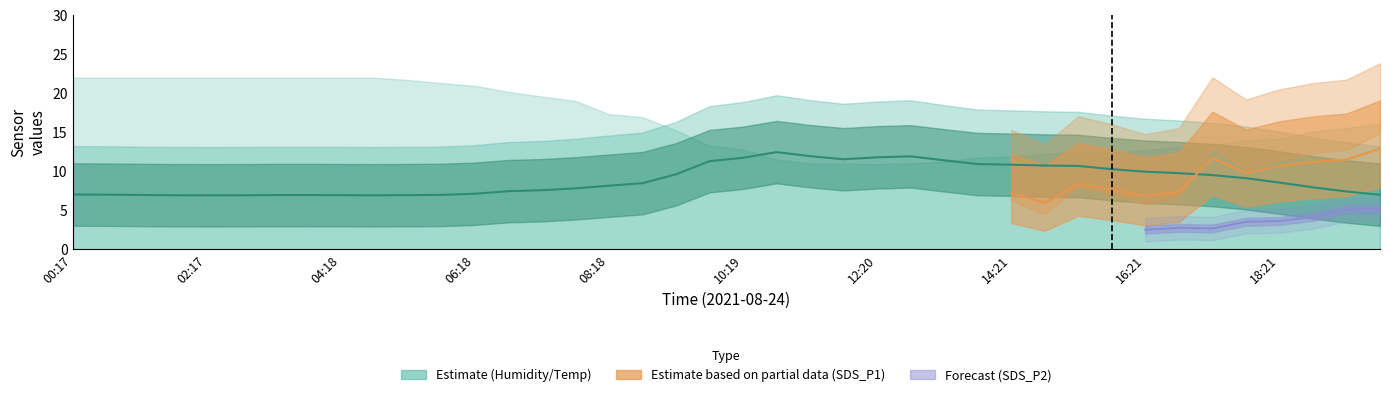

True or false: the data shows 11.8 at 12:20.

True